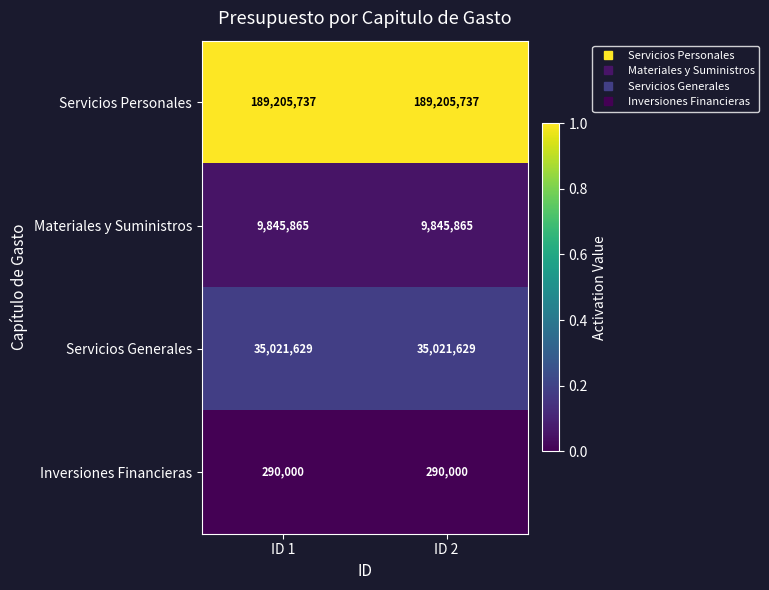

Which series has the largest total across all categories?

Servicios Personales